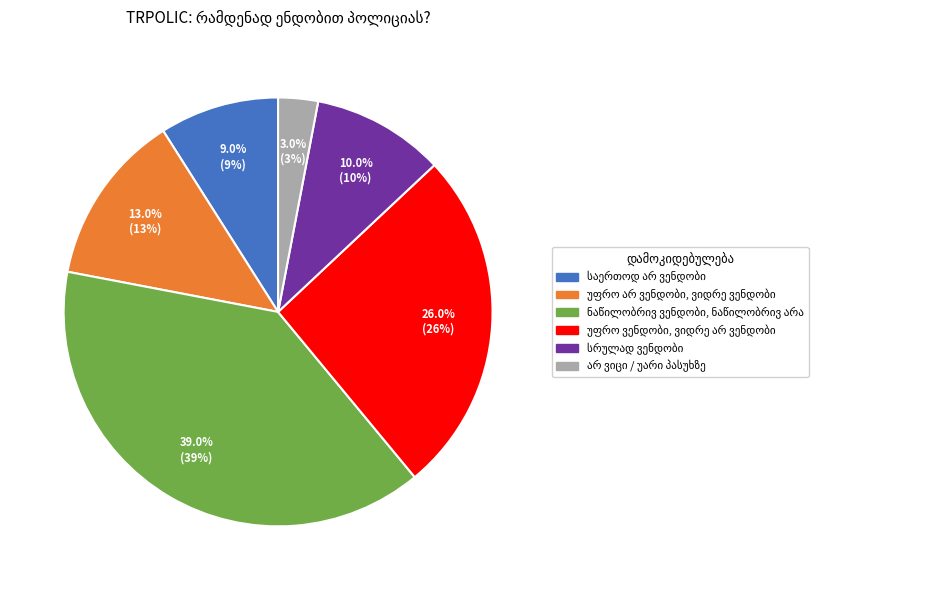

To the nearest percent, what is the difference between the largest and smallest slice percentages?

36%